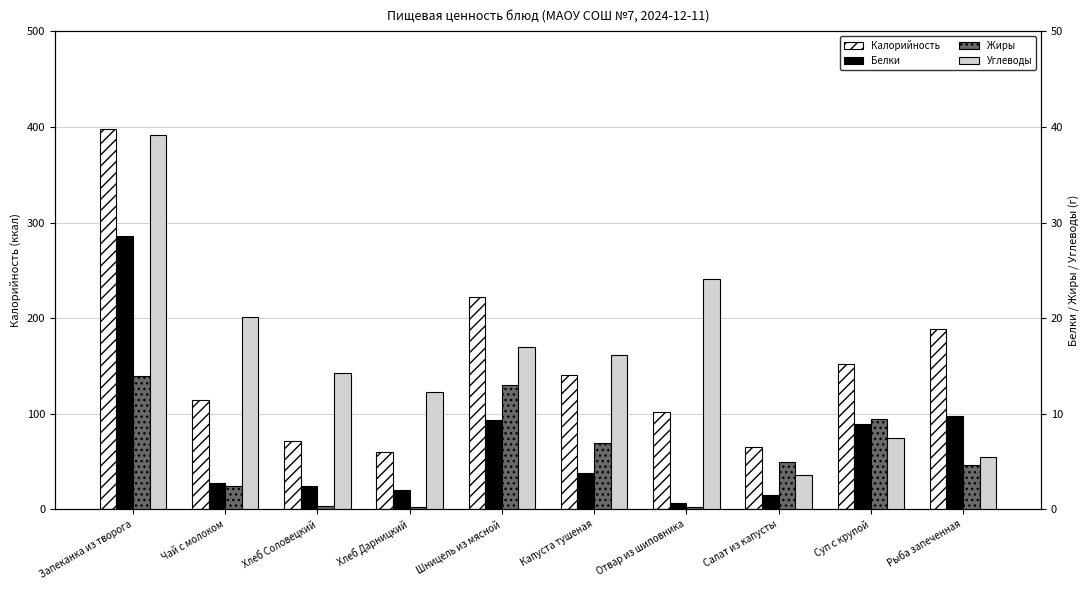

Which series has the largest total across all categories?

Калорийность